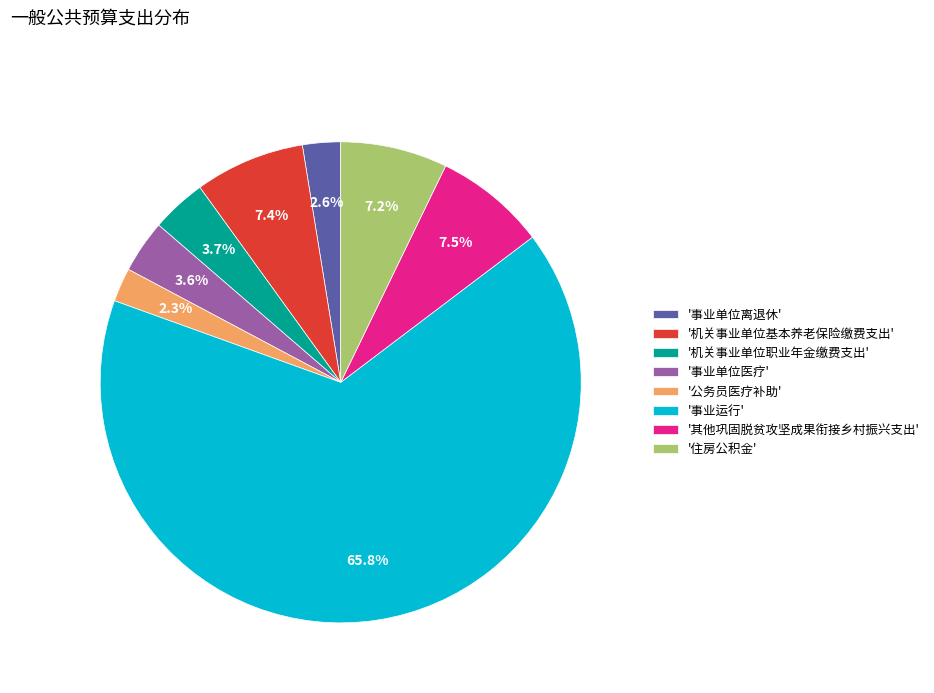

Which category accounts for the majority?

'事业运行'